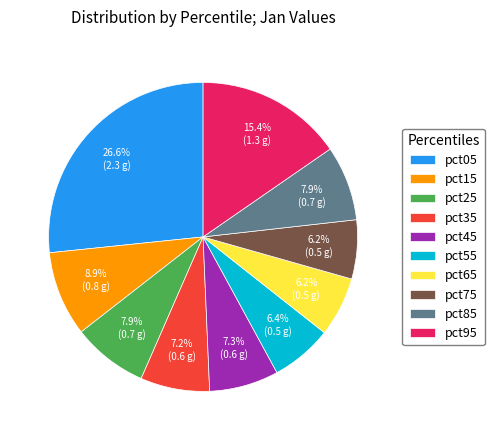

Which has a higher value, pct75 or pct85?

pct85